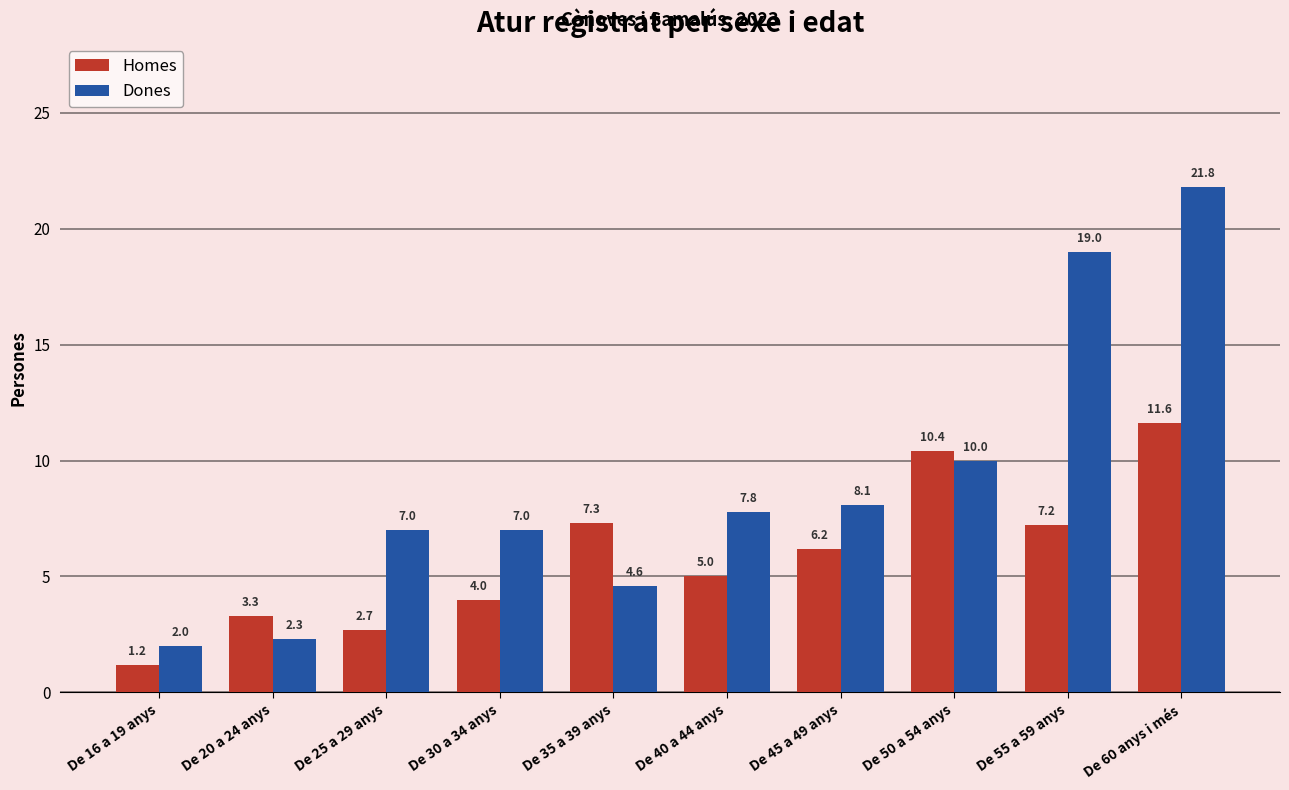

Reading left to right, transcribe all the data shown in this chart.

Homes: De 16 a 19 anys=1.2	De 20 a 24 anys=3.3	De 25 a 29 anys=2.7	De 30 a 34 anys=4.0	De 35 a 39 anys=7.3	De 40 a 44 anys=5.0	De 45 a 49 anys=6.2	De 50 a 54 anys=10.4	De 55 a 59 anys=7.2	De 60 anys i més=11.6
Dones: De 16 a 19 anys=2.0	De 20 a 24 anys=2.3	De 25 a 29 anys=7.0	De 30 a 34 anys=7.0	De 35 a 39 anys=4.6	De 40 a 44 anys=7.8	De 45 a 49 anys=8.1	De 50 a 54 anys=10.0	De 55 a 59 anys=19.0	De 60 anys i més=21.8